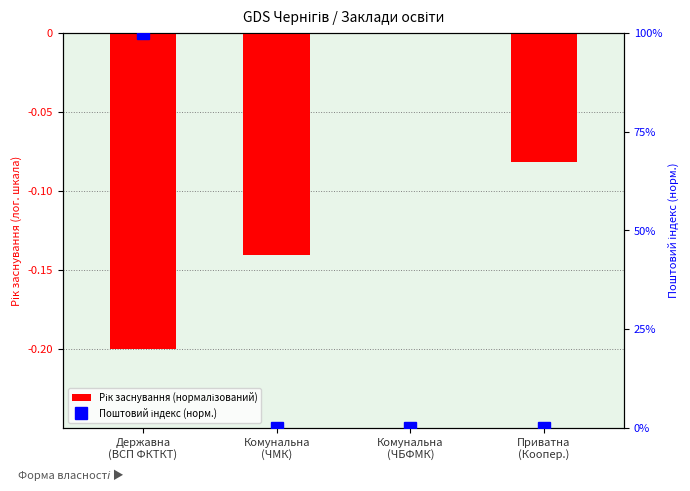

What is the approximate value of Рік заснування (нормалізований) at Приватна
(Коопер.)?

-0.1